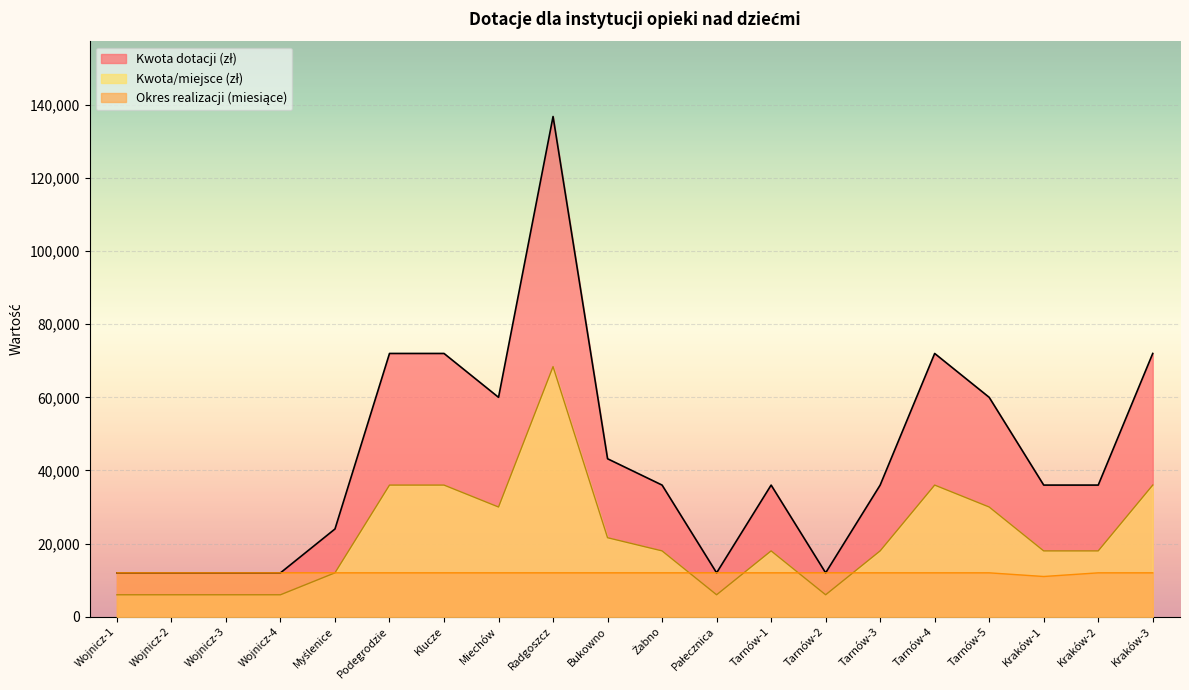

What is the value of the Kwota/miejsce (zł) point at the 8th from the left?

30000